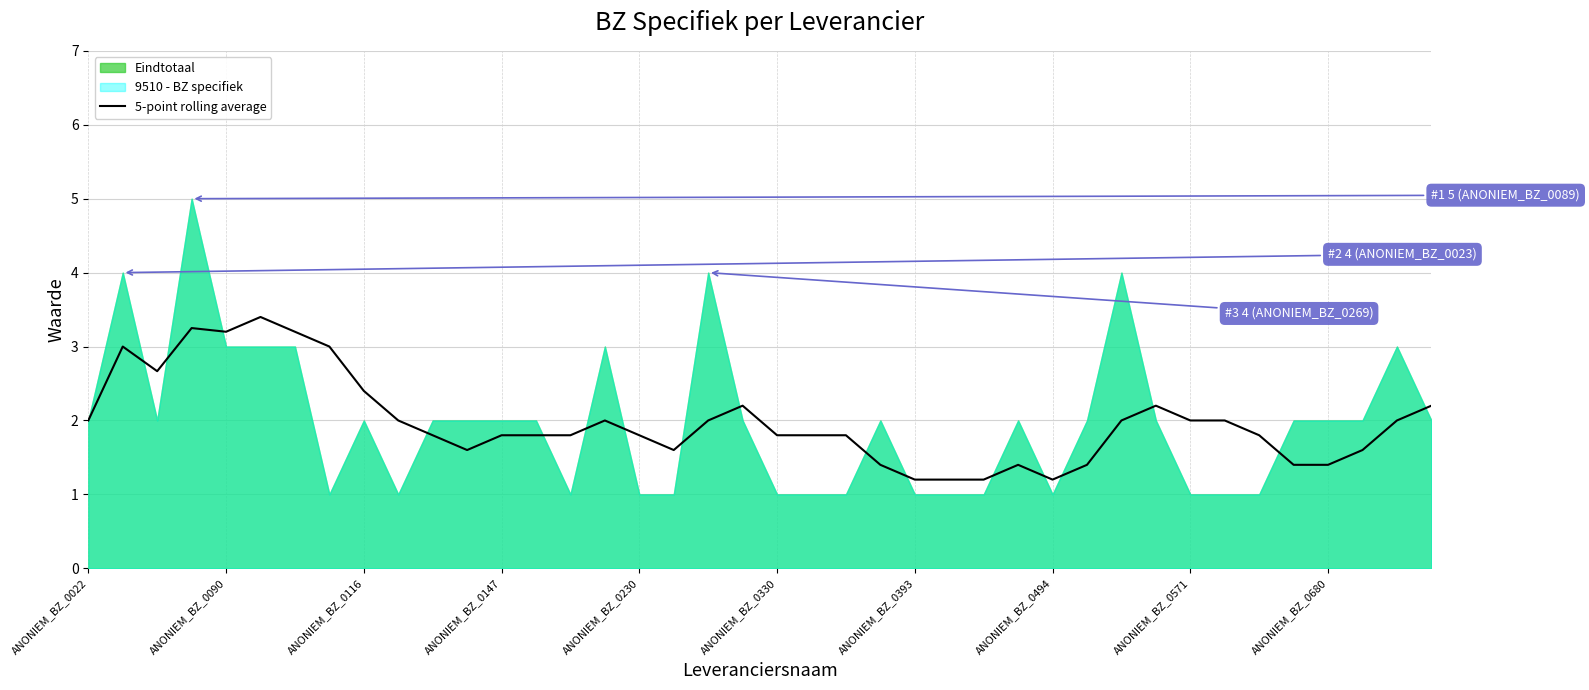

What is the sum of all values?

79.5